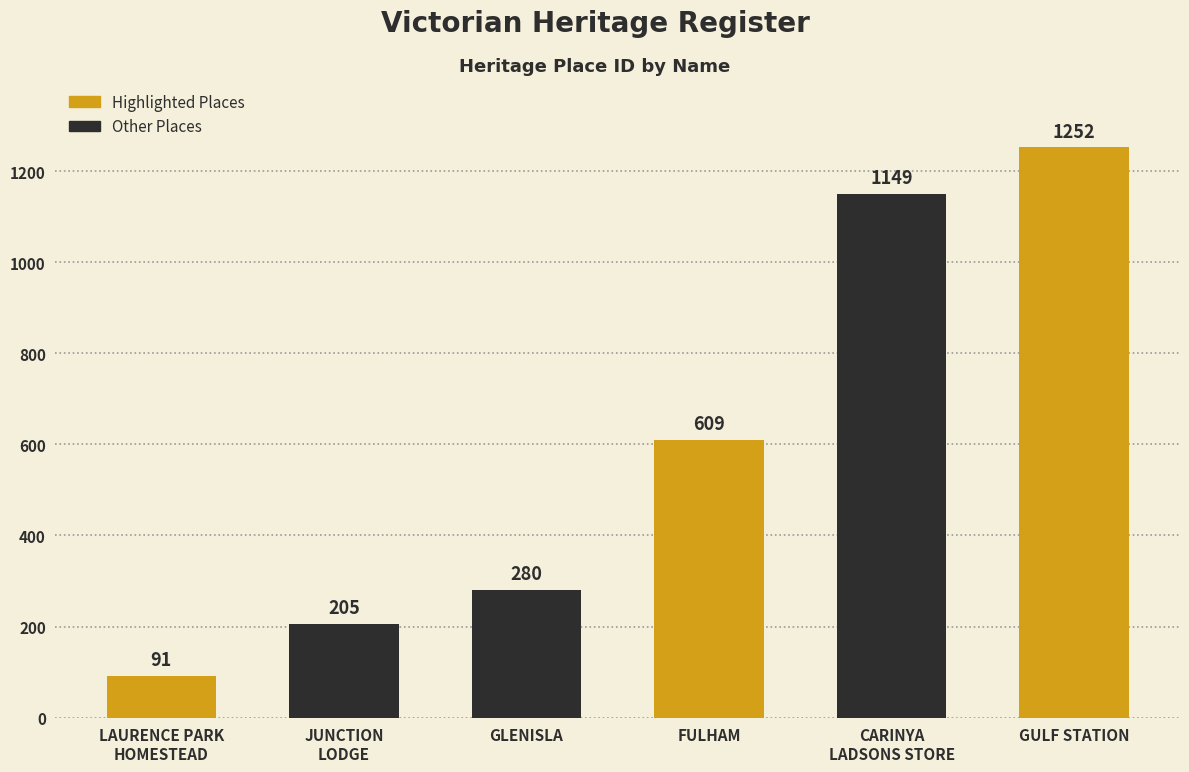

Between CARINYA
LADSONS STORE and JUNCTION
LODGE, which is larger?

CARINYA
LADSONS STORE